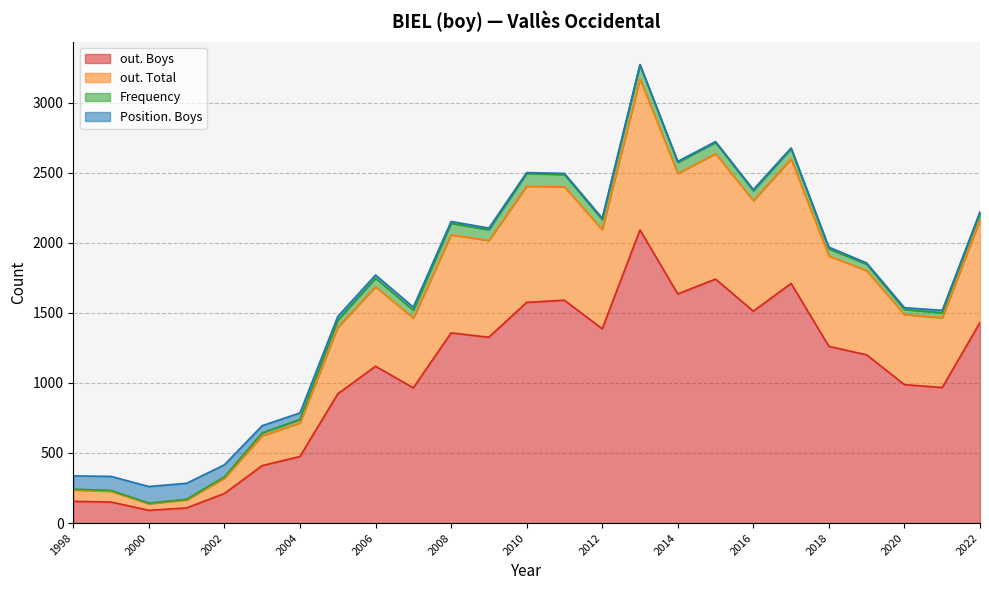

What is the maximum value for out. Boys?

2092